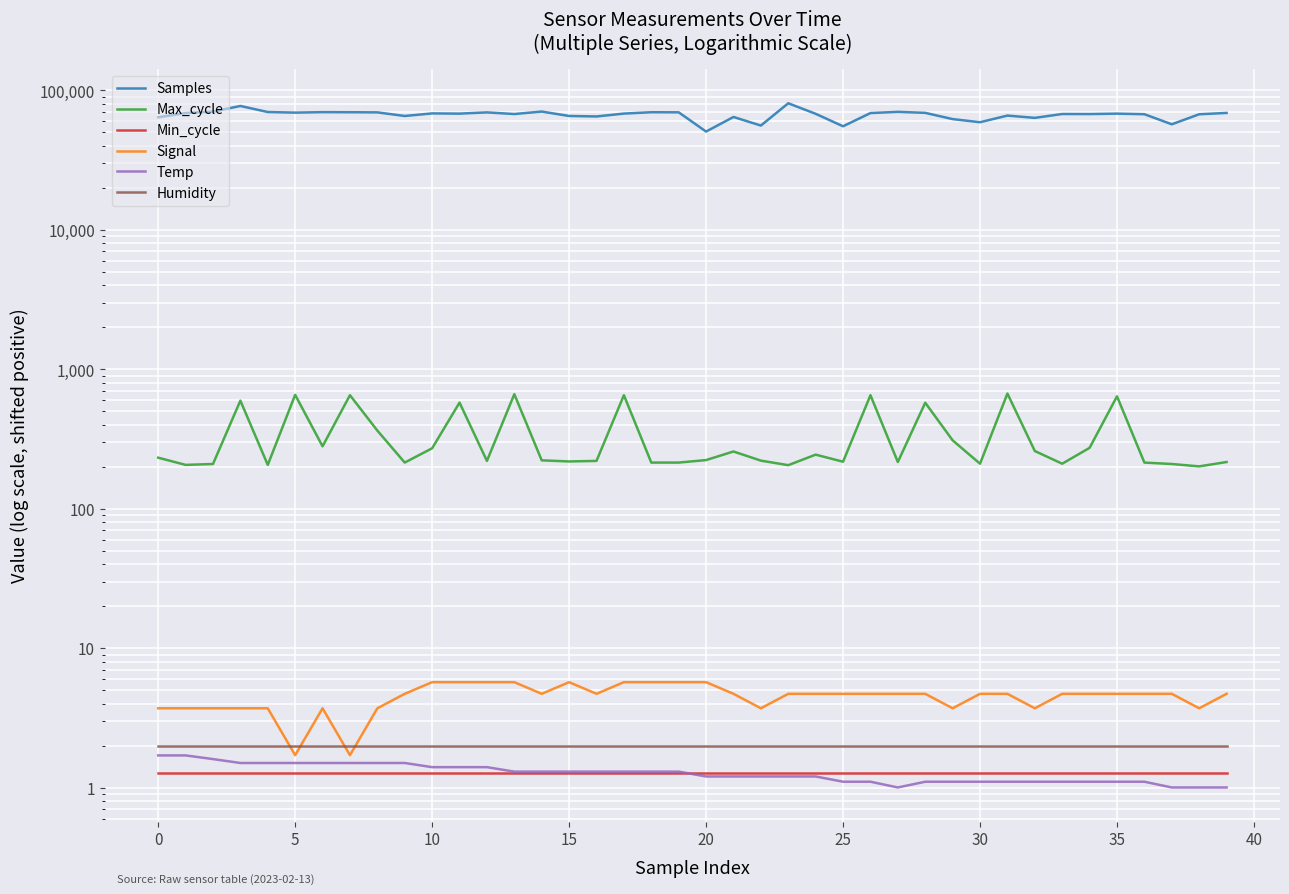

What is the spread (max minus min) of values at 25?

69619.9